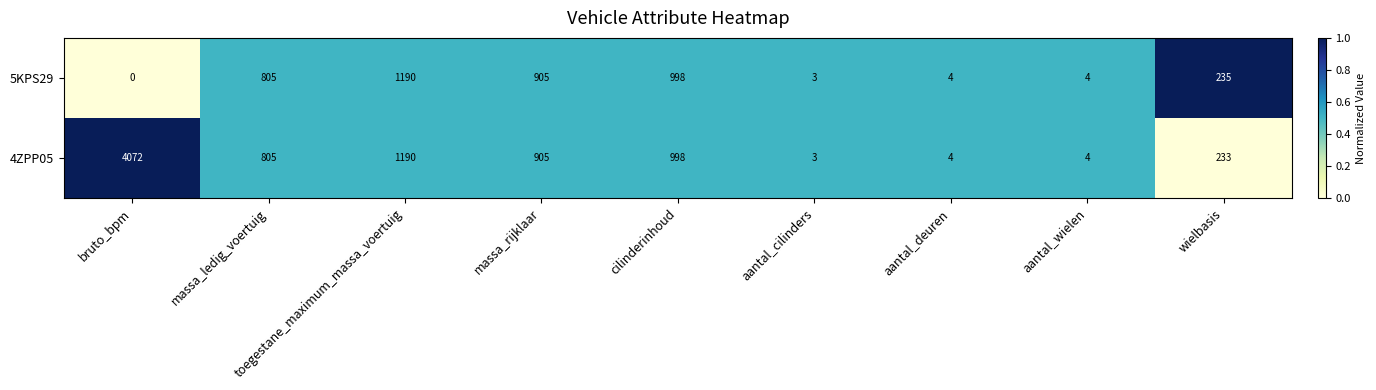

What is the difference between the second highest and second lowest values in the 5KPS29 series?

995